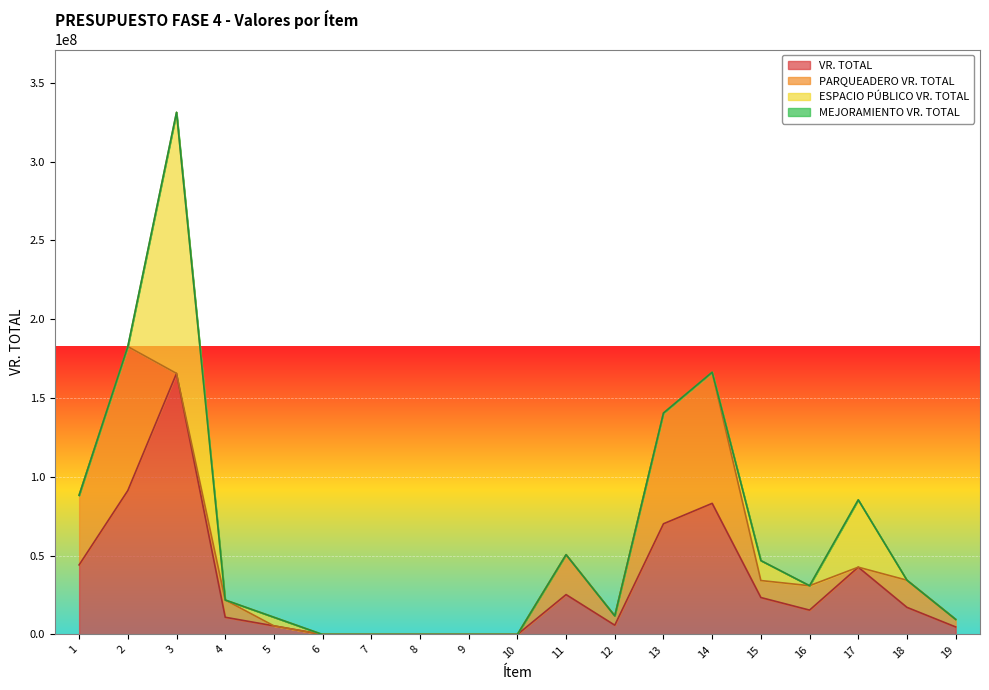

List the series in order of their overall mean, lowest first.

MEJORAMIENTO VR. TOTAL, ESPACIO PÚBLICO VR. TOTAL, PARQUEADERO VR. TOTAL, VR. TOTAL